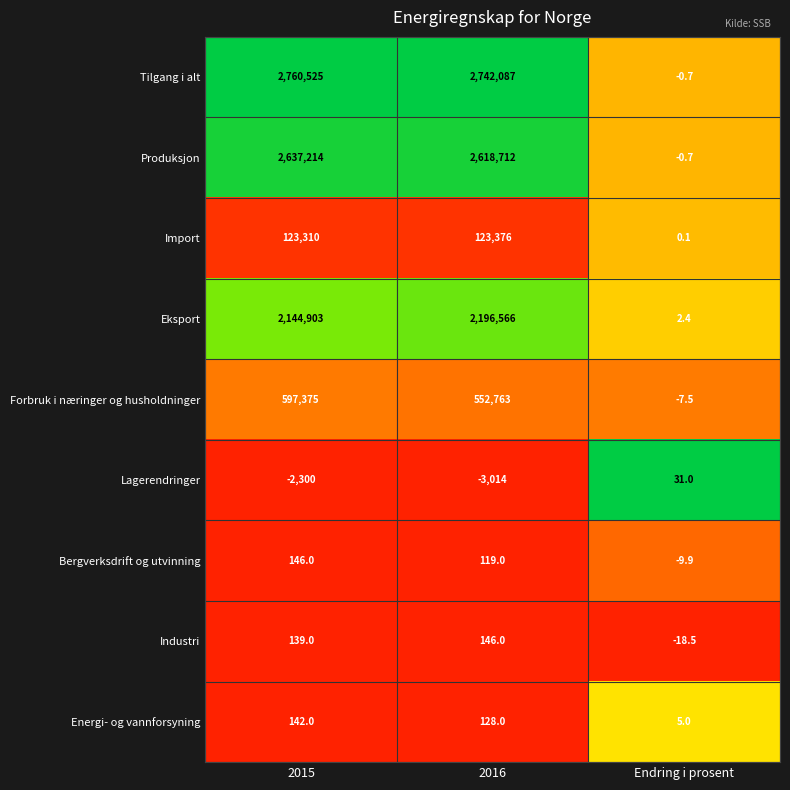

At how many categories does at least one series exceed 0?

3